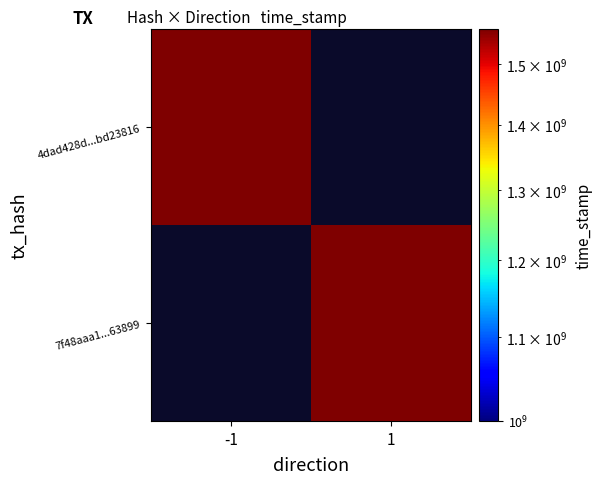

What is the maximum value shown in the chart?

1560750044.0